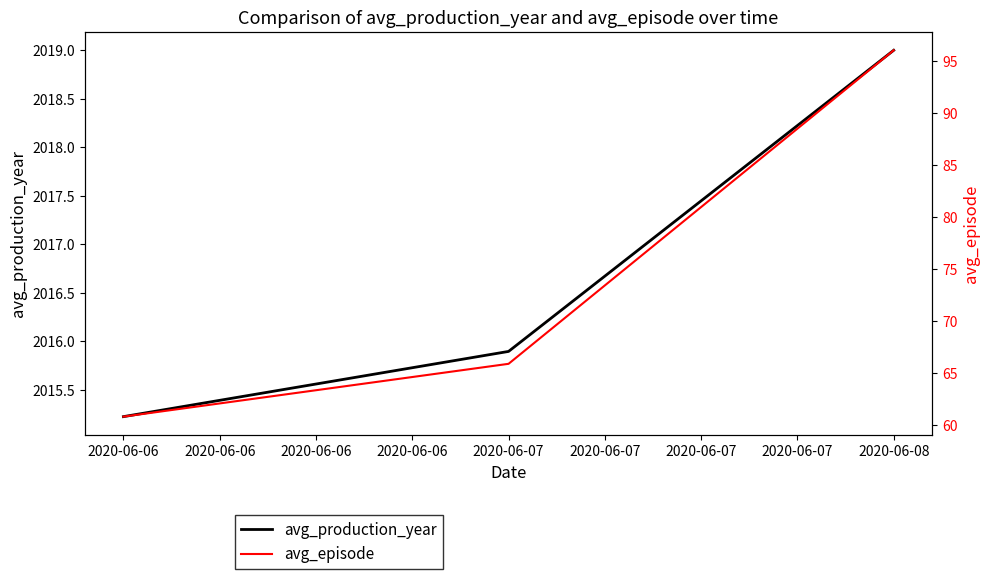

Count the number of categories in the chart.

3